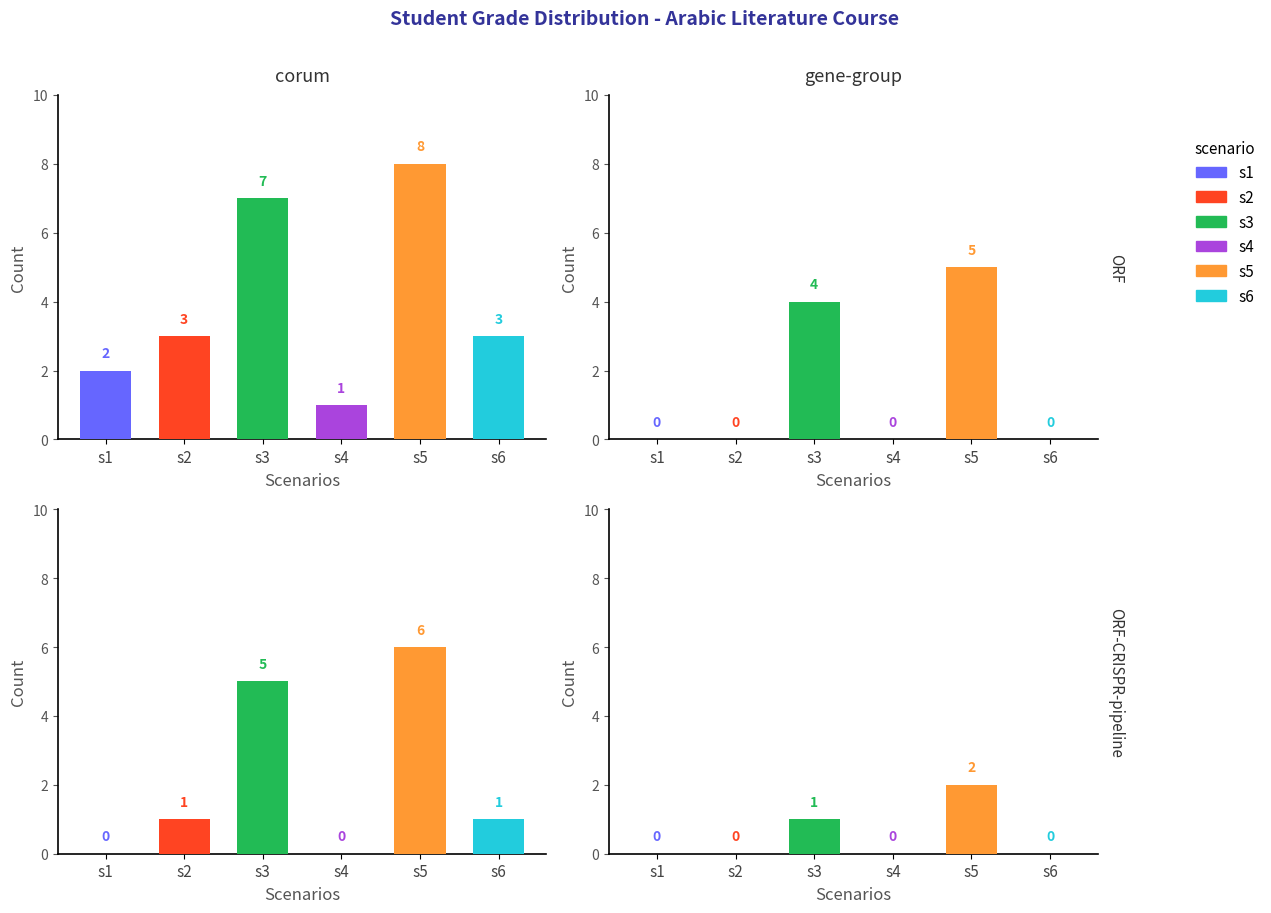

Does the chart contain any negative values?

No